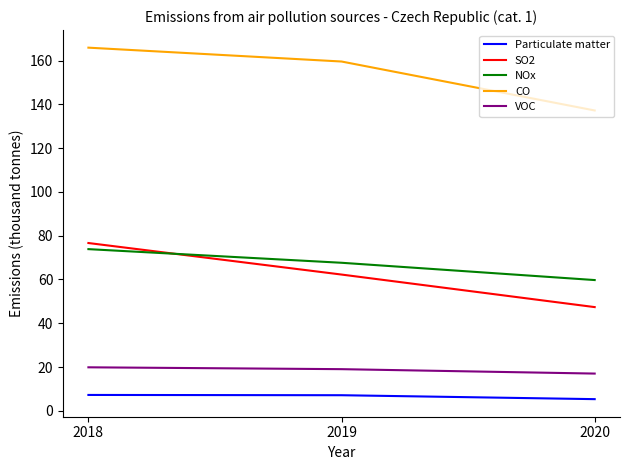

What are all the series names shown in the legend?

Particulate matter, SO2, NOx, CO, VOC